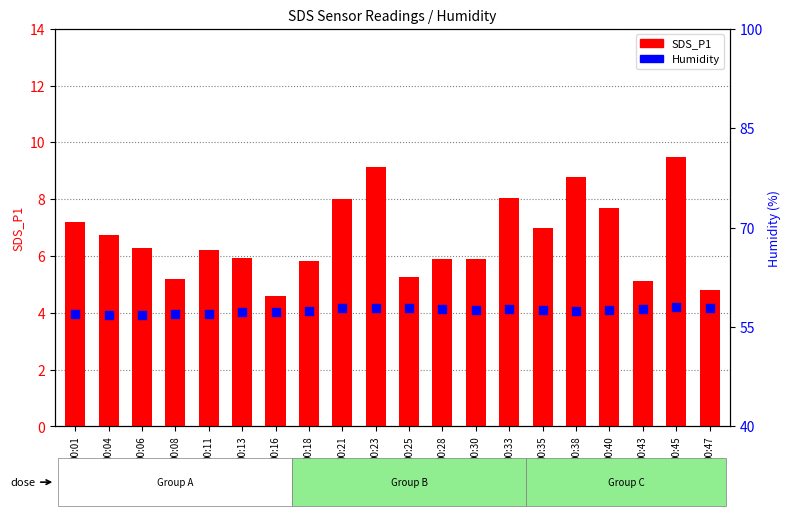

Which series has the widest spread of Y values?

SDS_P1